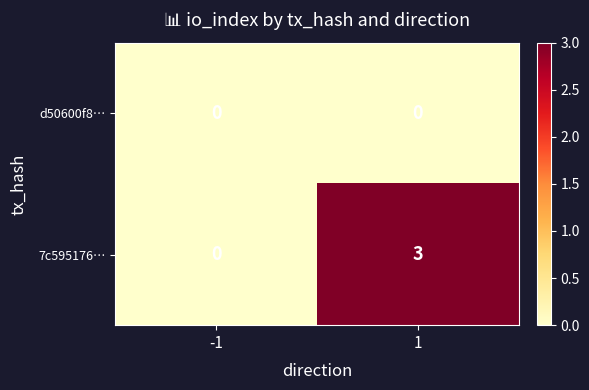

How many data points does each series have?

2